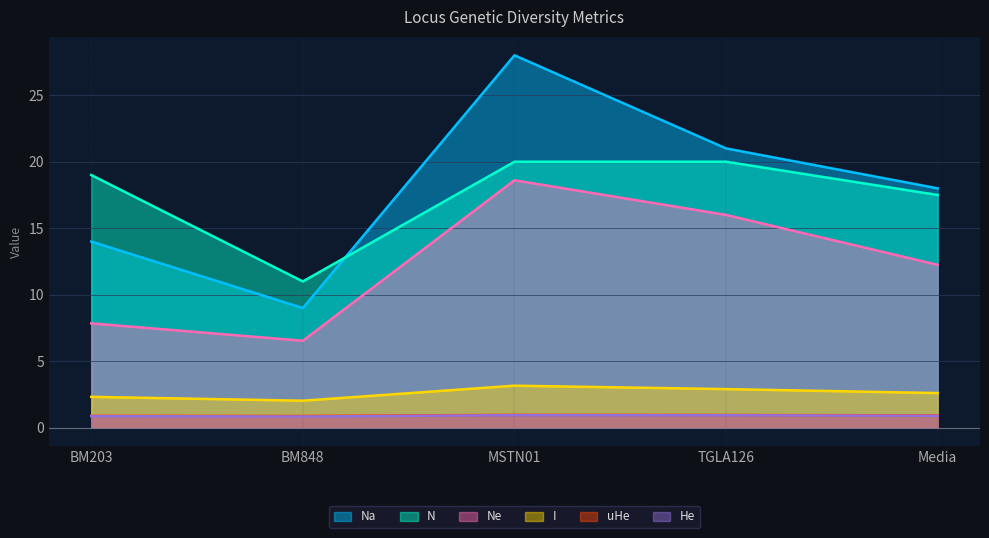

Where is the first local minimum for N?

BM848